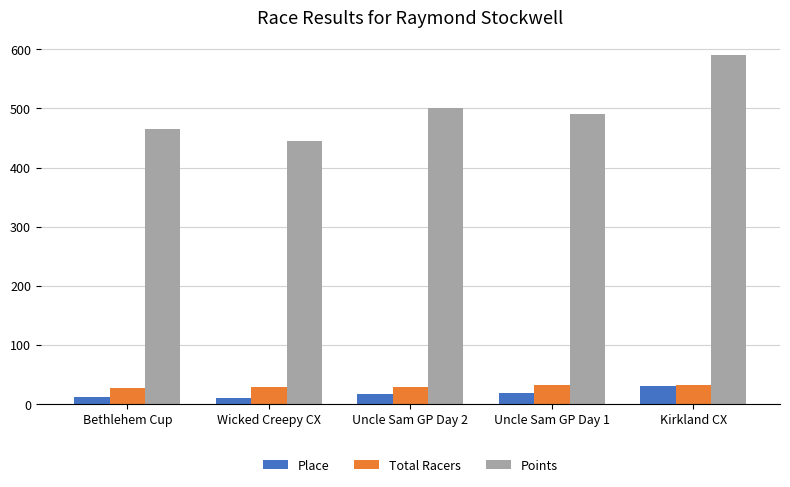

What position from the left is Kirkland CX?

5